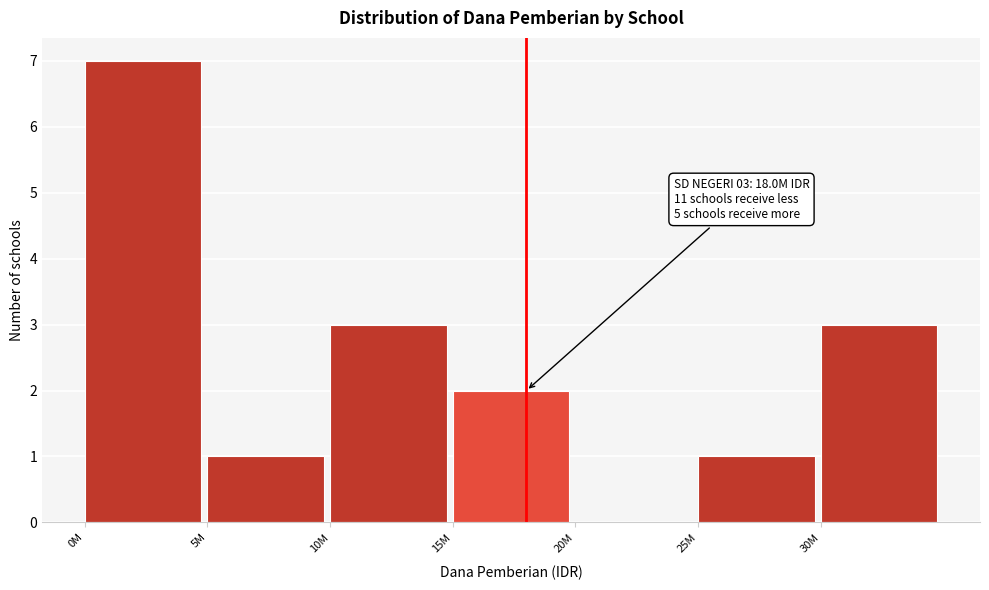

Reading left to right, extract all data points from this chart.

0M=7	5M=1	10M=3	15M=2	20M=0	25M=1	30M=3